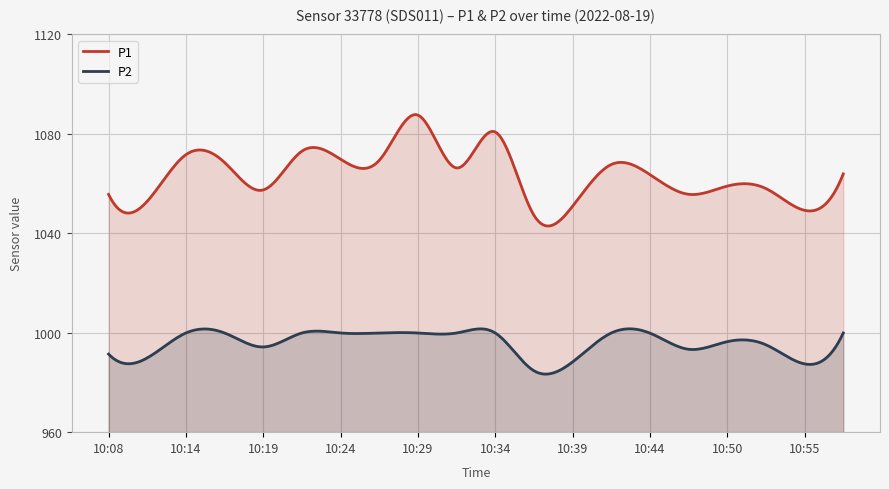

Where does the P1 series first go above 1063?

10:14